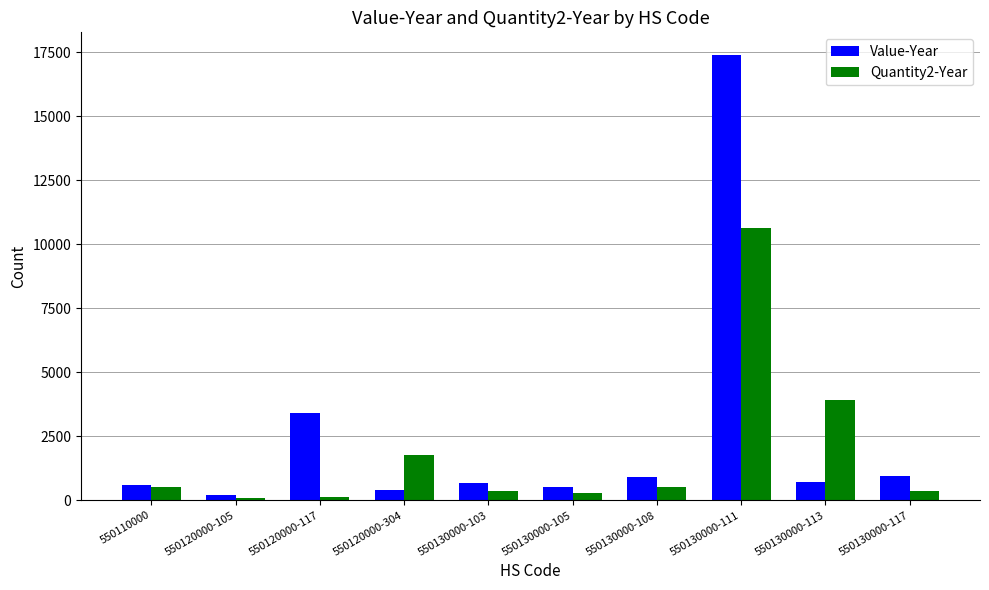

At how many categories does at least one series exceed 16183?

1